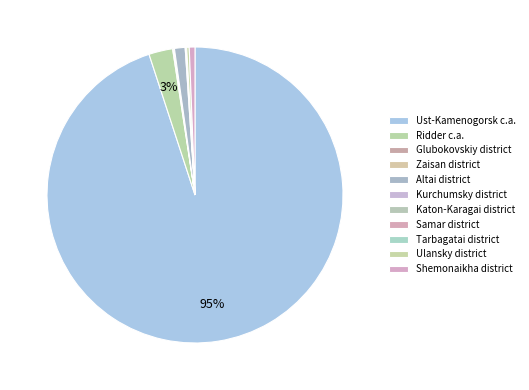

To the nearest percent, what is the average slice percentage?

9%